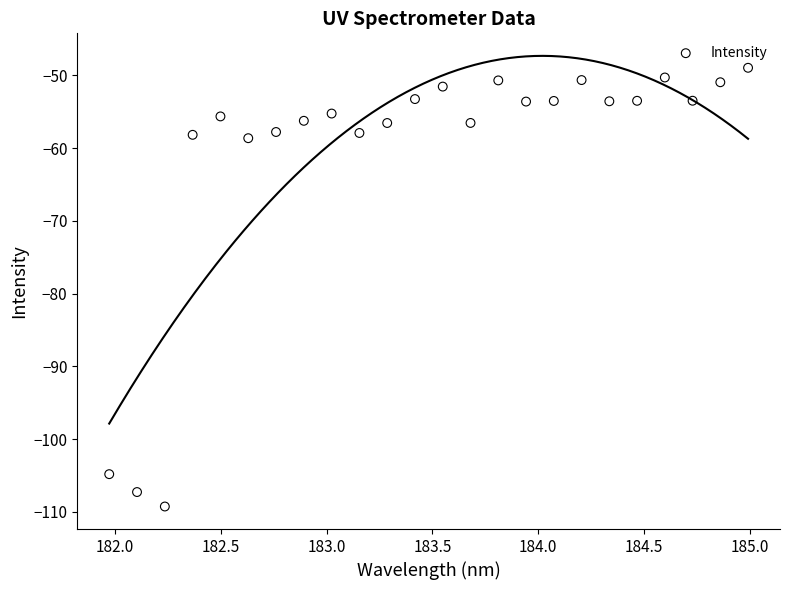

What is the range of X values (max minus min)?

3.0